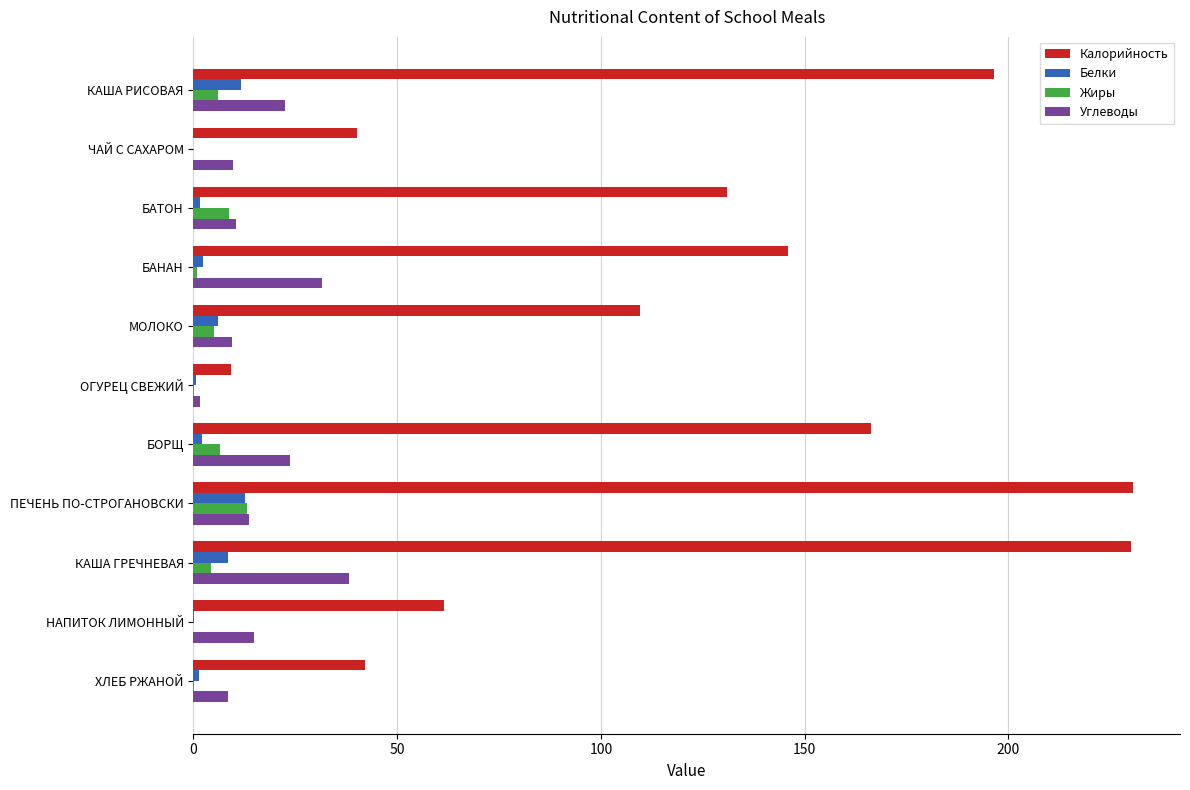

Which category has the highest value in the Углеводы series?

КАША ГРЕЧНЕВАЯ